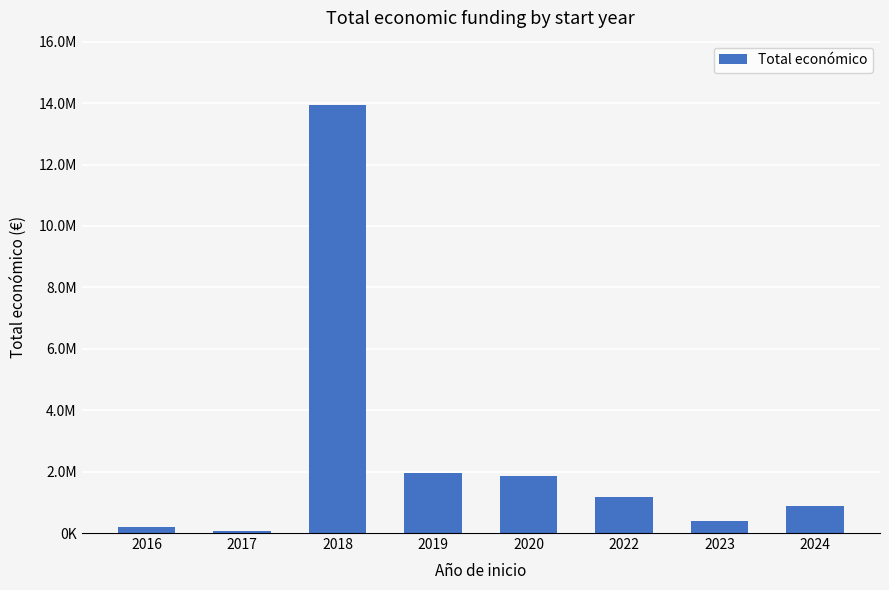

What is the sum of the values at 2022 and 2019?

3140232